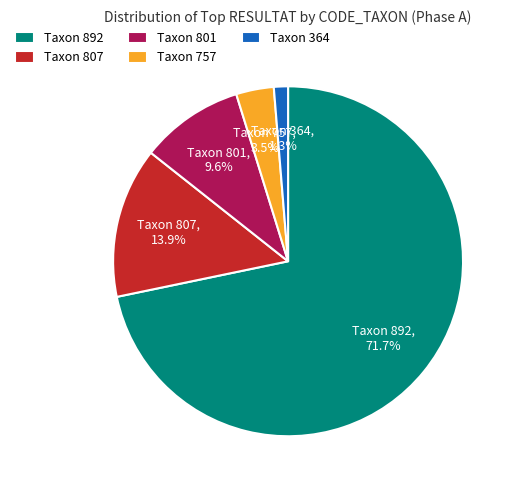

Approximately how many times larger is the value at Taxon 807 compared to Taxon 757?

4.0